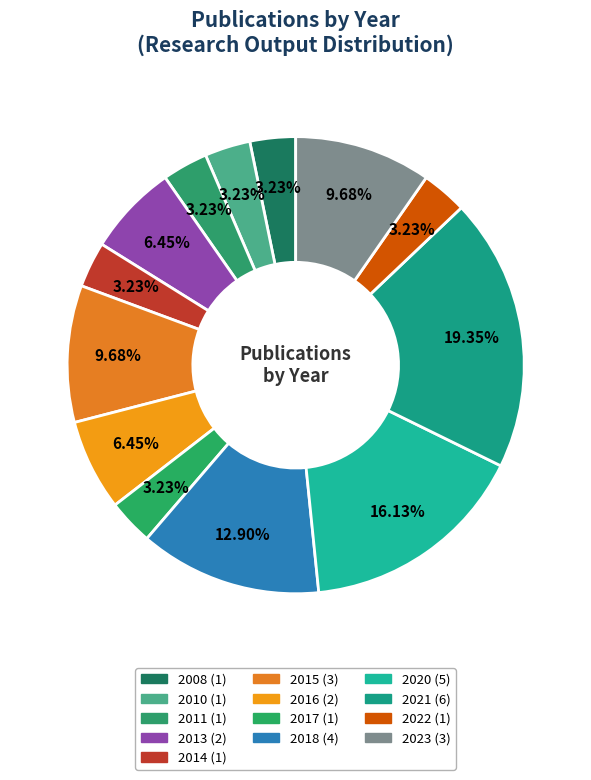

What percentage is the 2022 slice, to the nearest percent?

3%